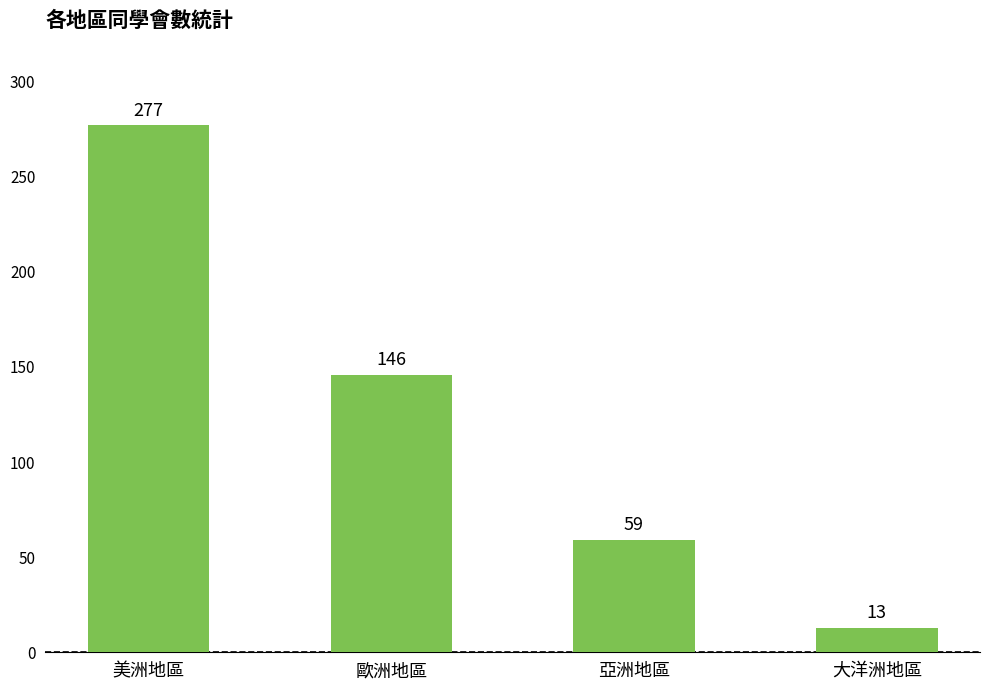

How many data points does each series have?

4